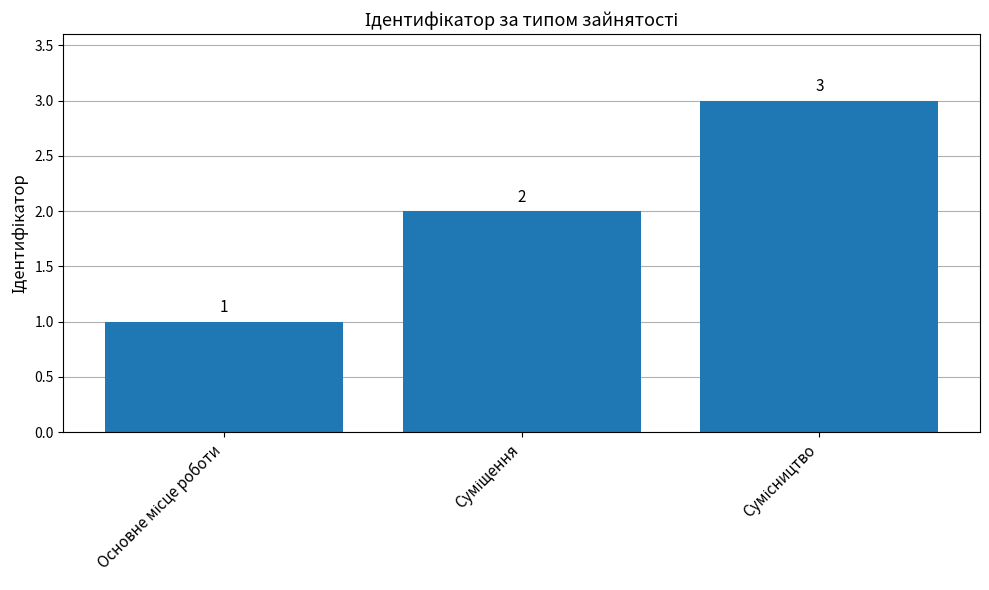

What is the value of the 3rd bar from the left?

3